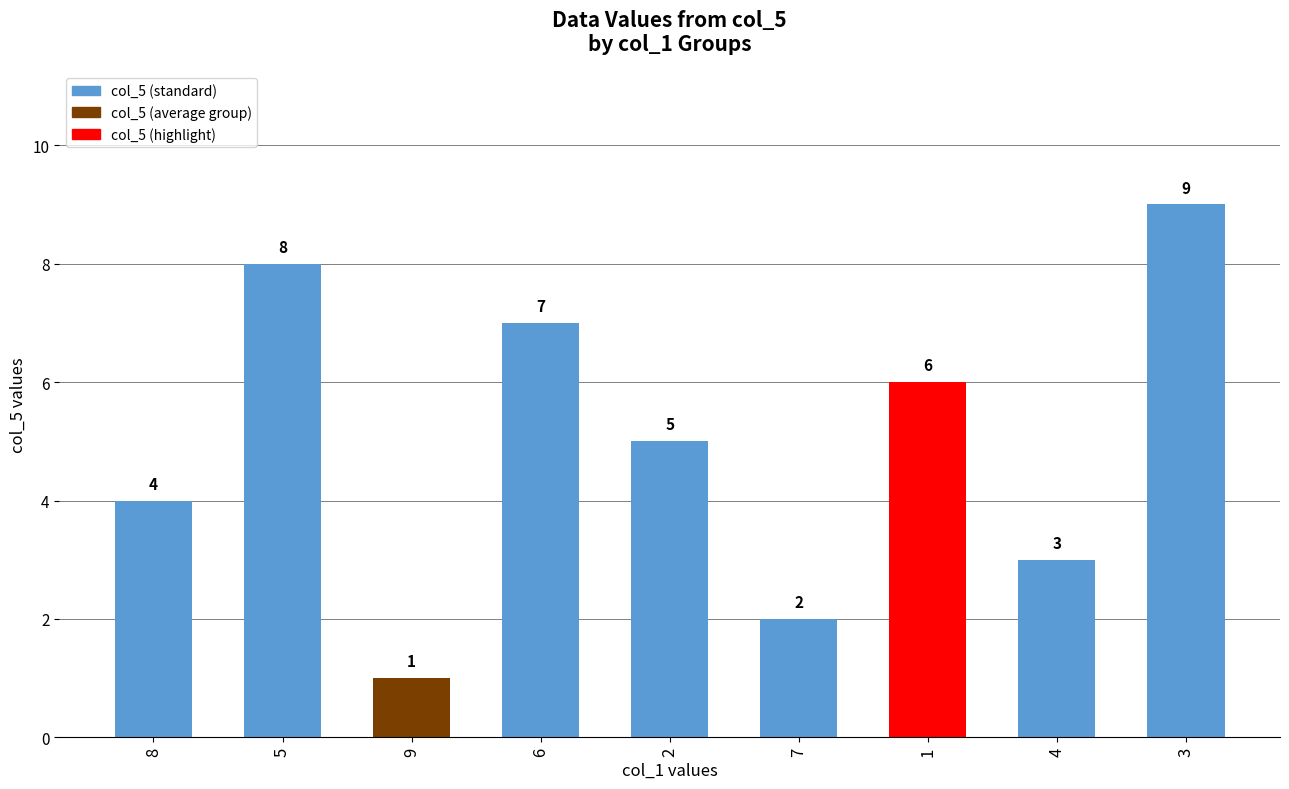

What is the smallest value displayed?

1